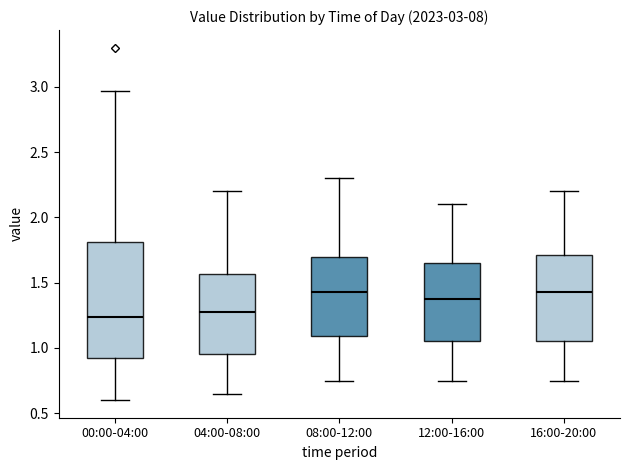

Which box is the tallest, from its lower edge to its upper edge?

00:00-04:00